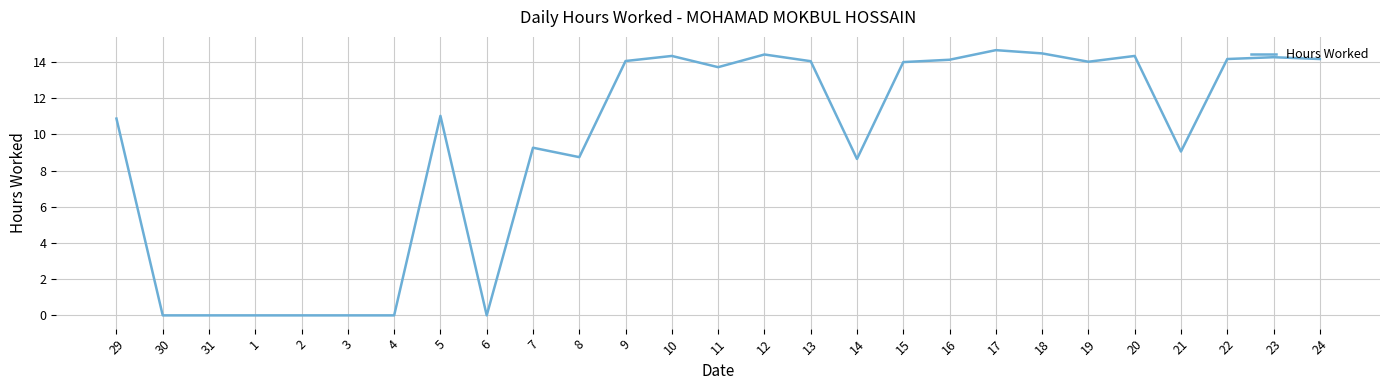

Is this an area chart (filled region under the line)?

No